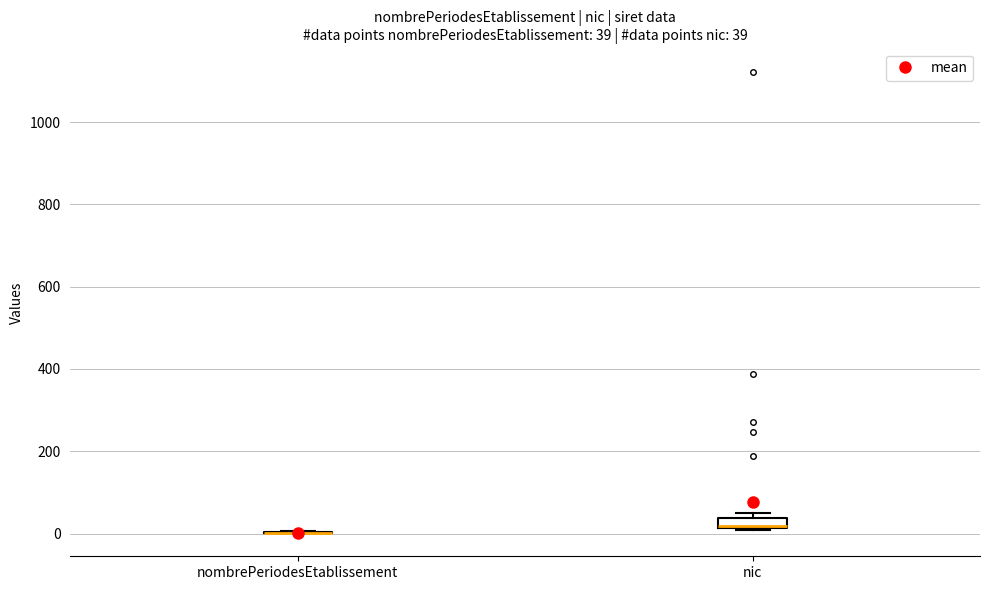

Comparing the boxes themselves (not the whiskers), which one is the tallest?

nic